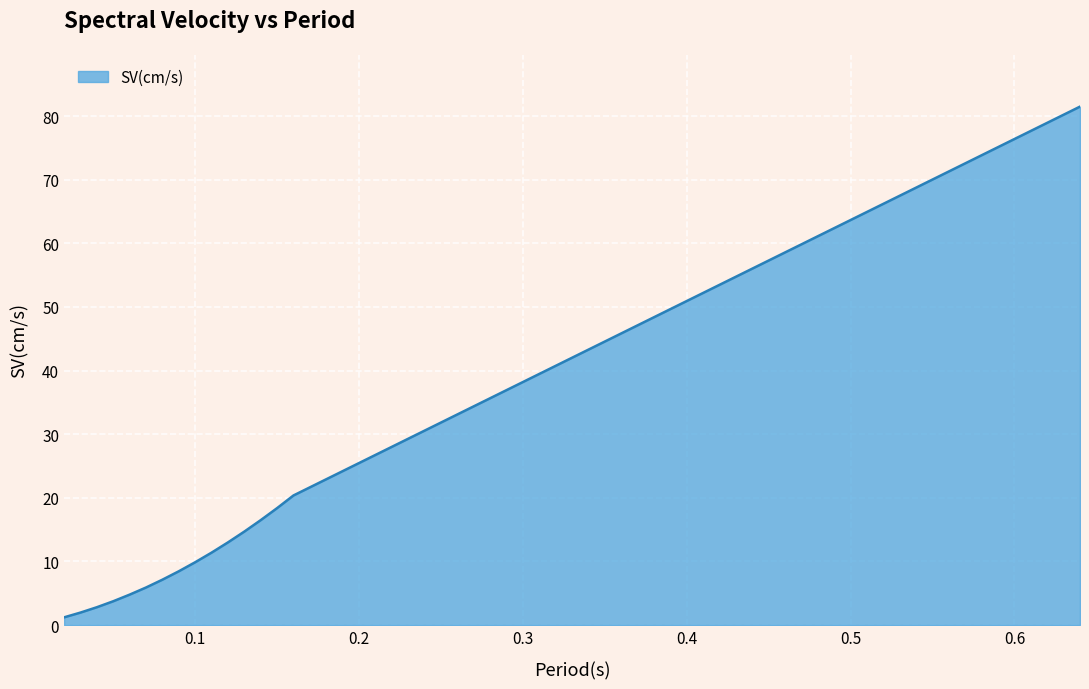

What is the maximum value shown in the chart?

81.5